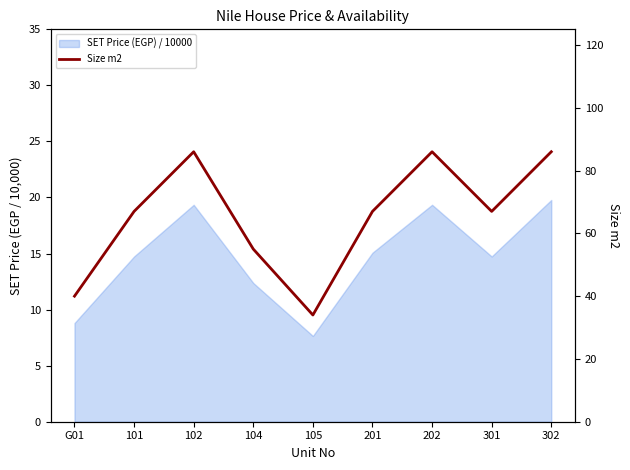

Reading left to right, transcribe all the data shown in this chart.

G01=40	101=67	102=86	104=55	105=34	201=67	202=86	301=67	302=86